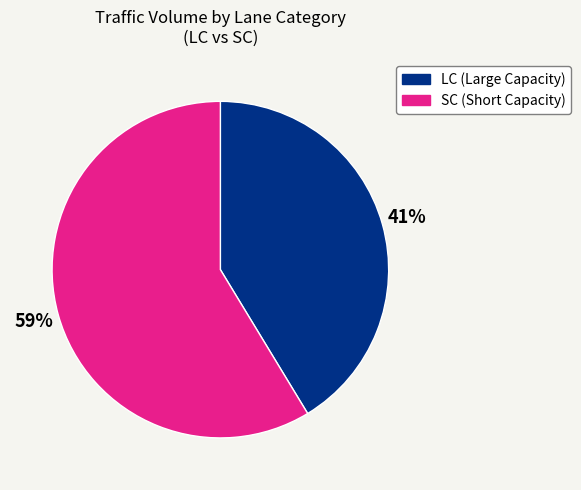

Is there any slice that represents more than half of the pie?

Yes